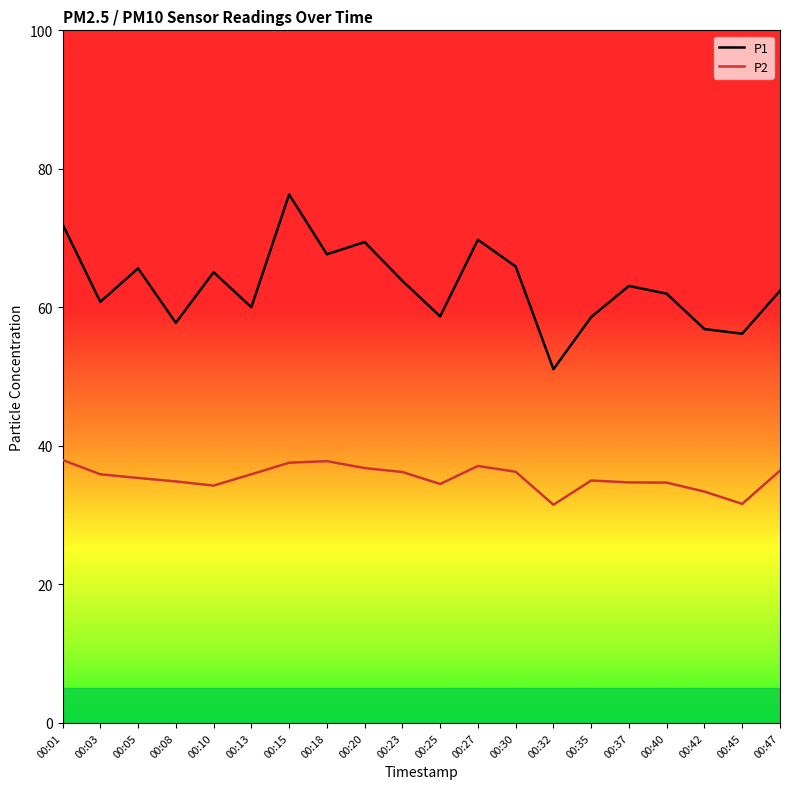

What is the difference between the maximum and minimum values in the P1 series?

25.2